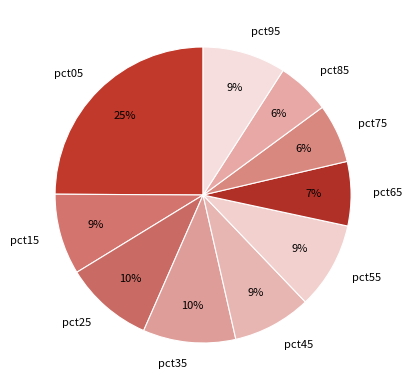

Is the sum of pct95 and pct35 greater than half?

No